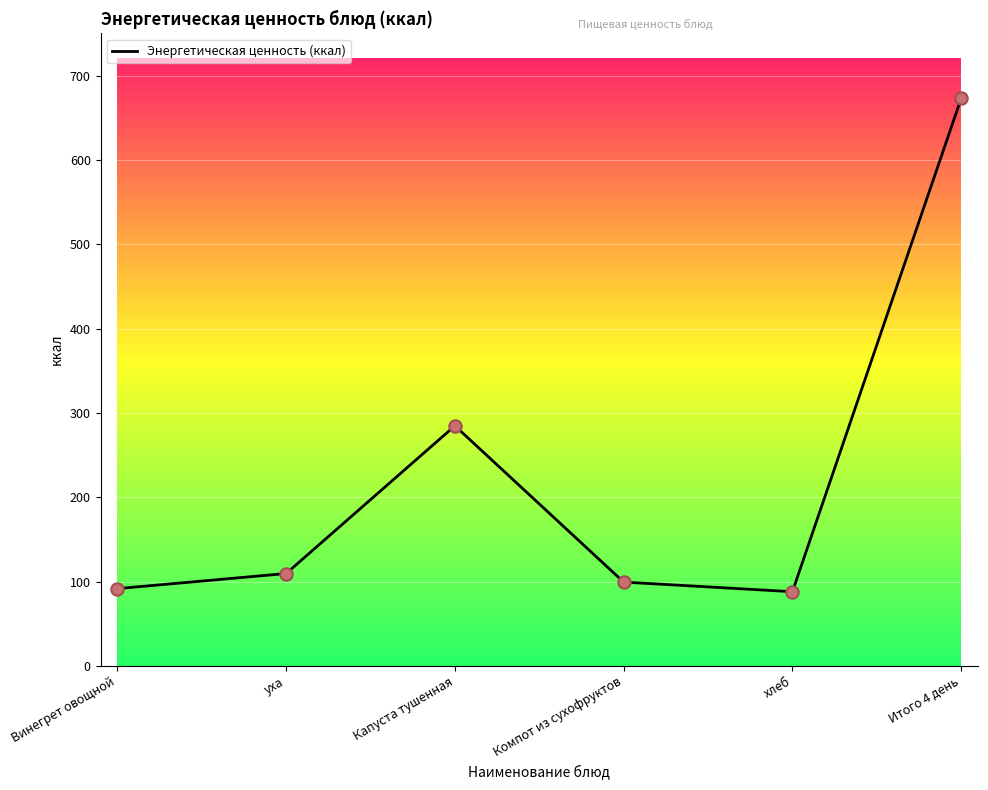

What is the ratio of the value at хлеб to the value at Винегрет овощной?

1.0